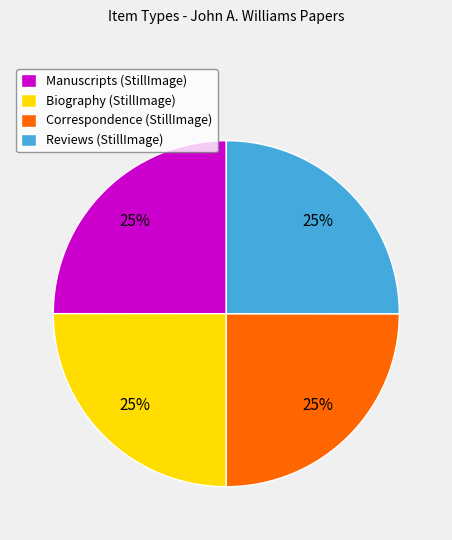

To the nearest percent, what portion does Reviews (StillImage) represent?

25%